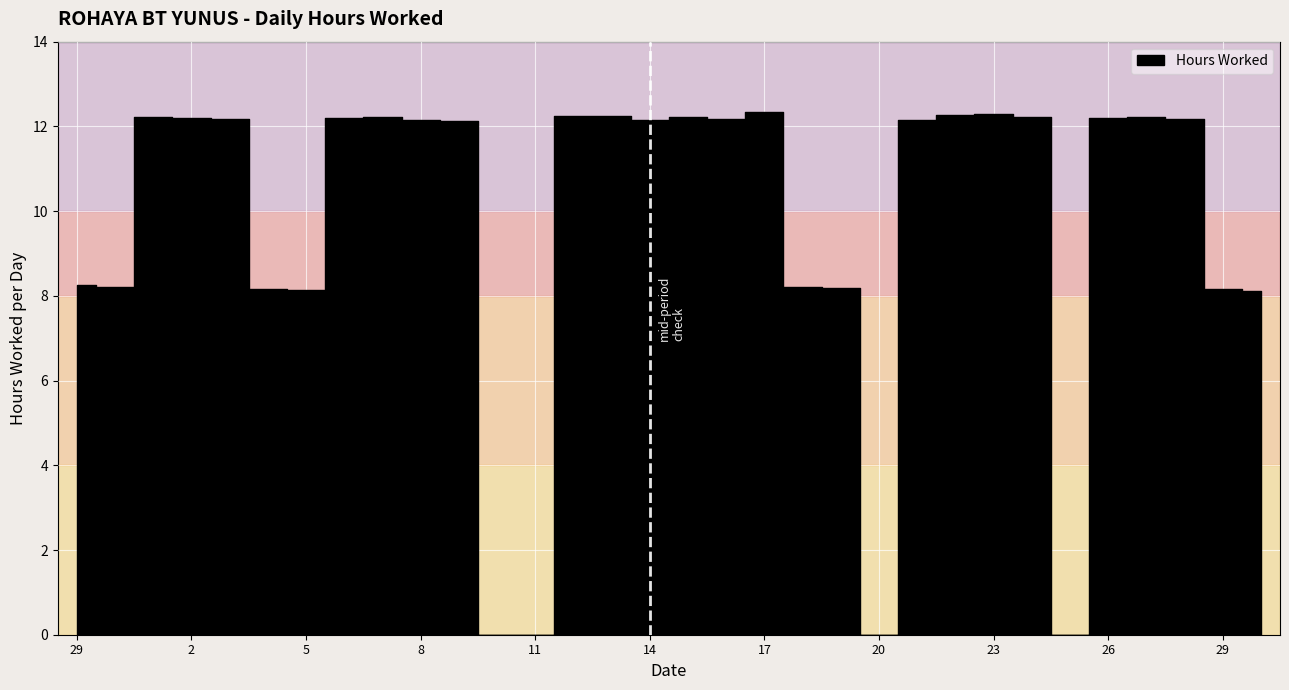

What is the change in value from 12 to 26?

-0.1